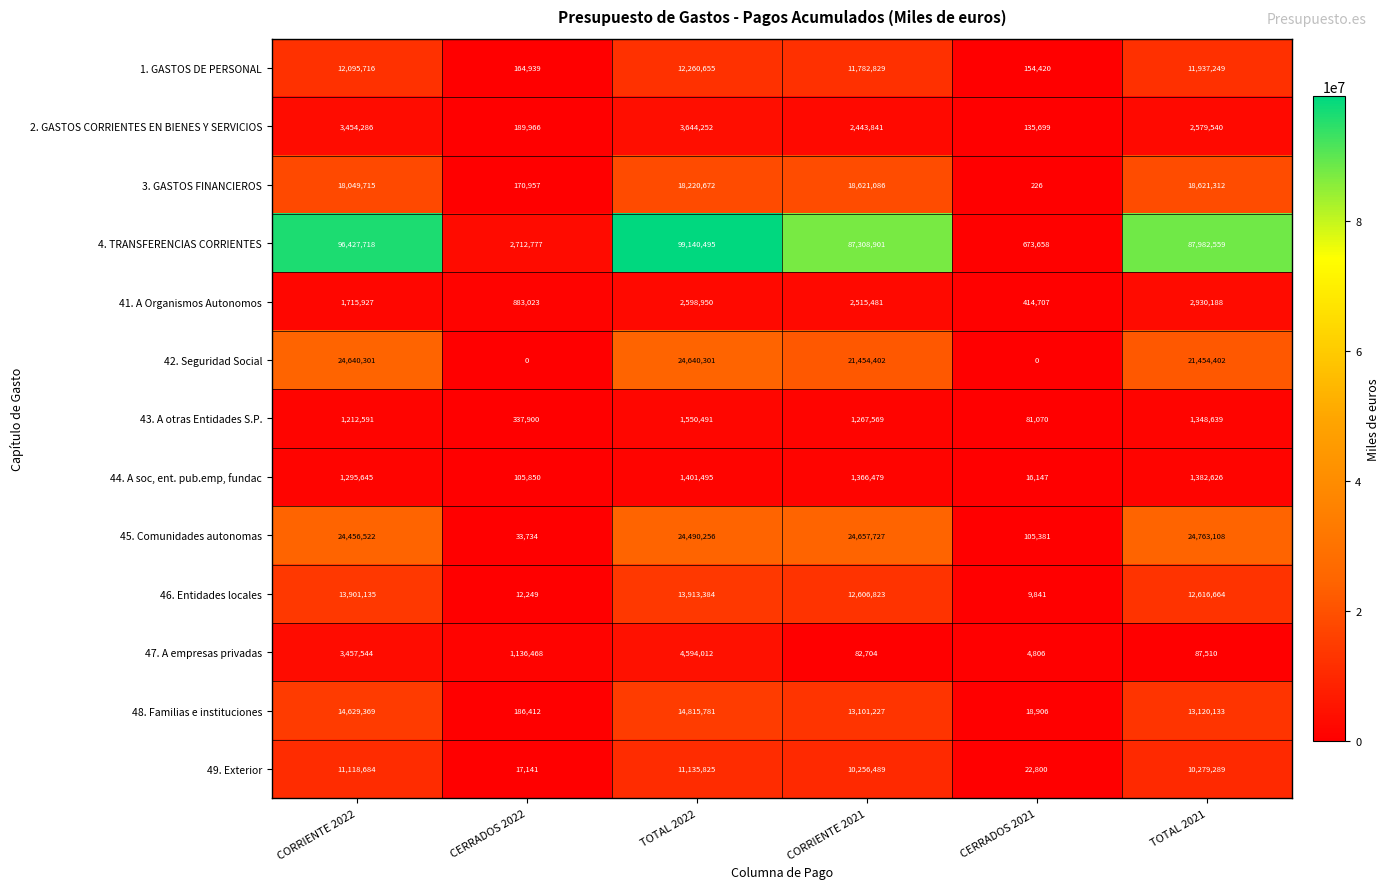

Which series changed the most between CERRADOS 2022 and CERRADOS 2021?

4. TRANSFERENCIAS CORRIENTES